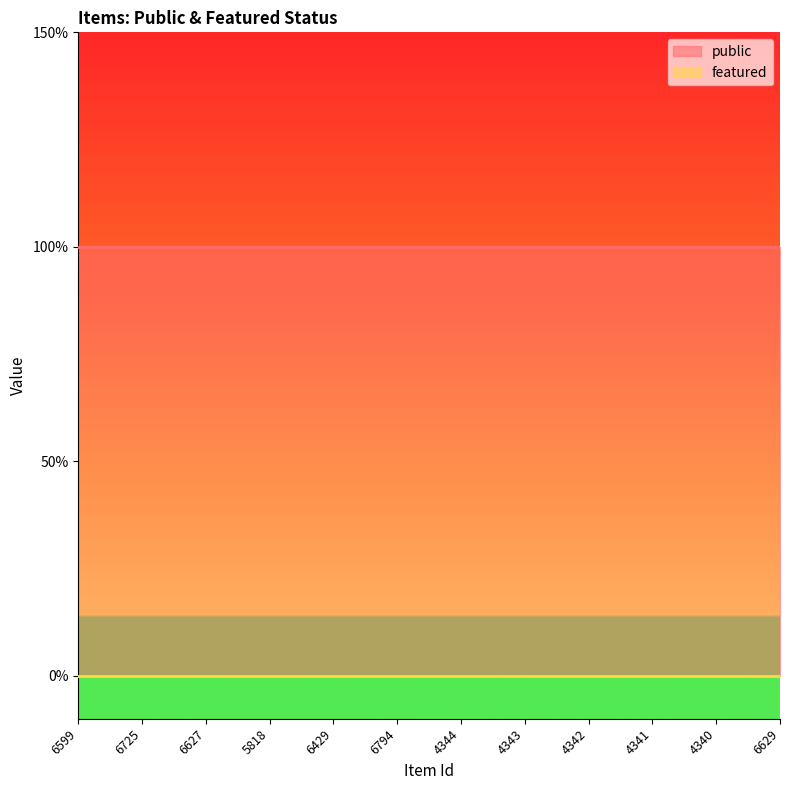

What is the label of the 12th point from the right?

6599